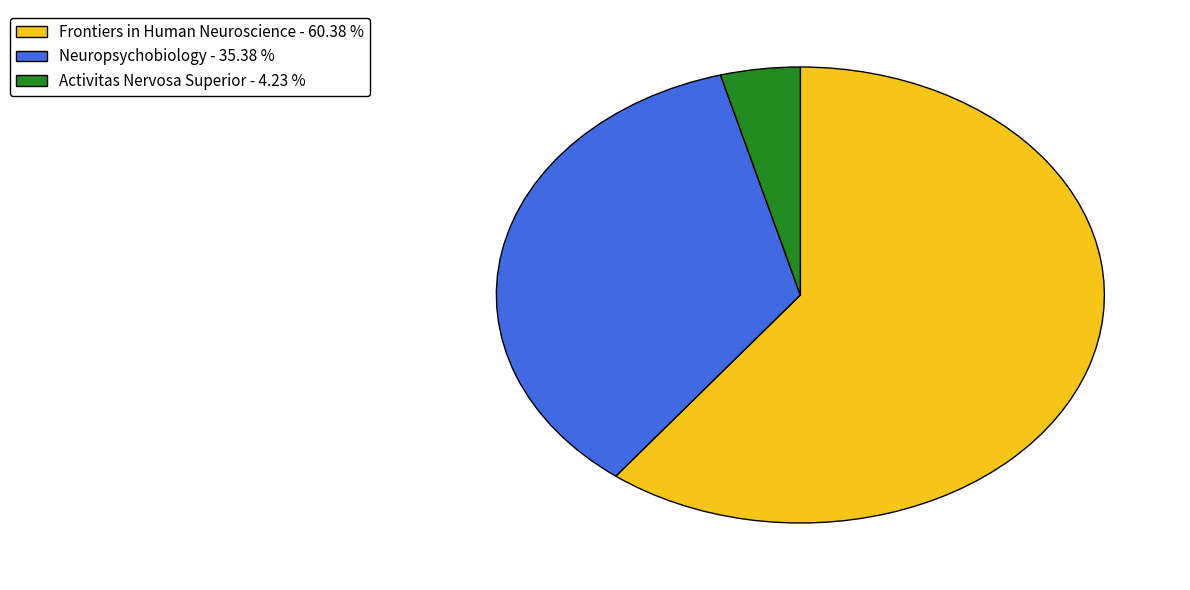

Which category has the smallest portion of the pie?

Activitas Nervosa Superior